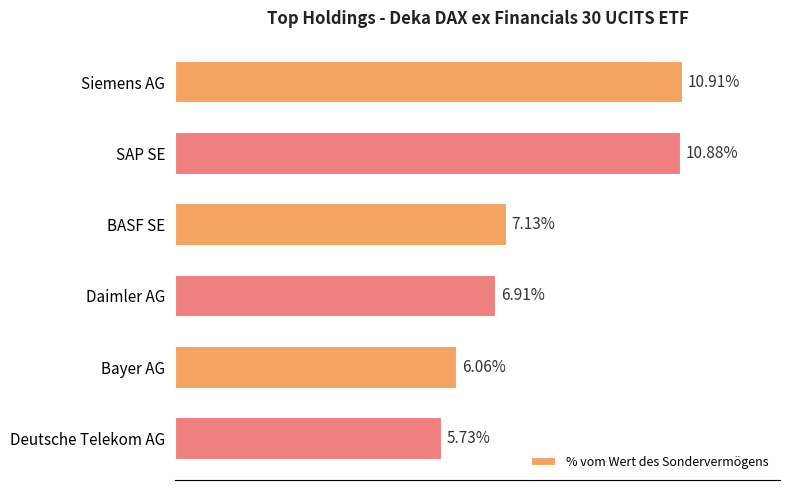

Which category has the lowest value across all series?

Deutsche Telekom AG